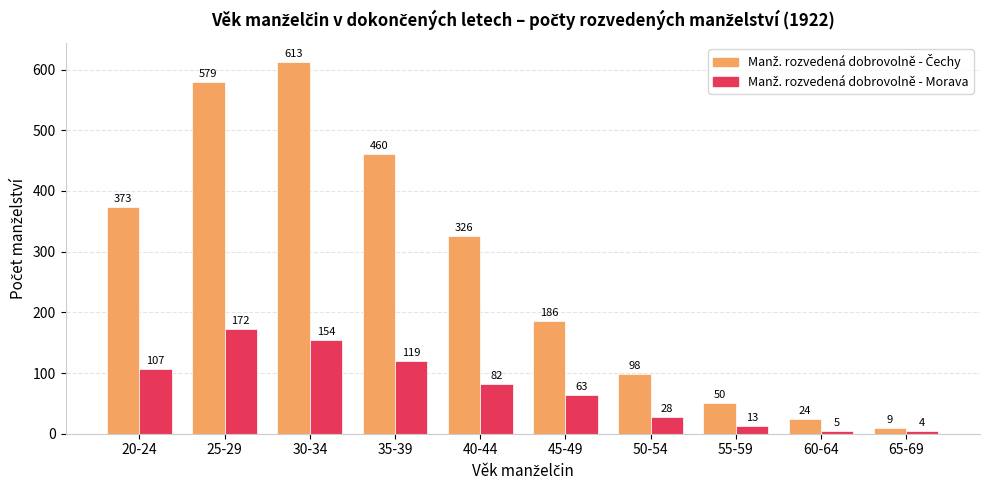

What is the greatest value displayed?

613